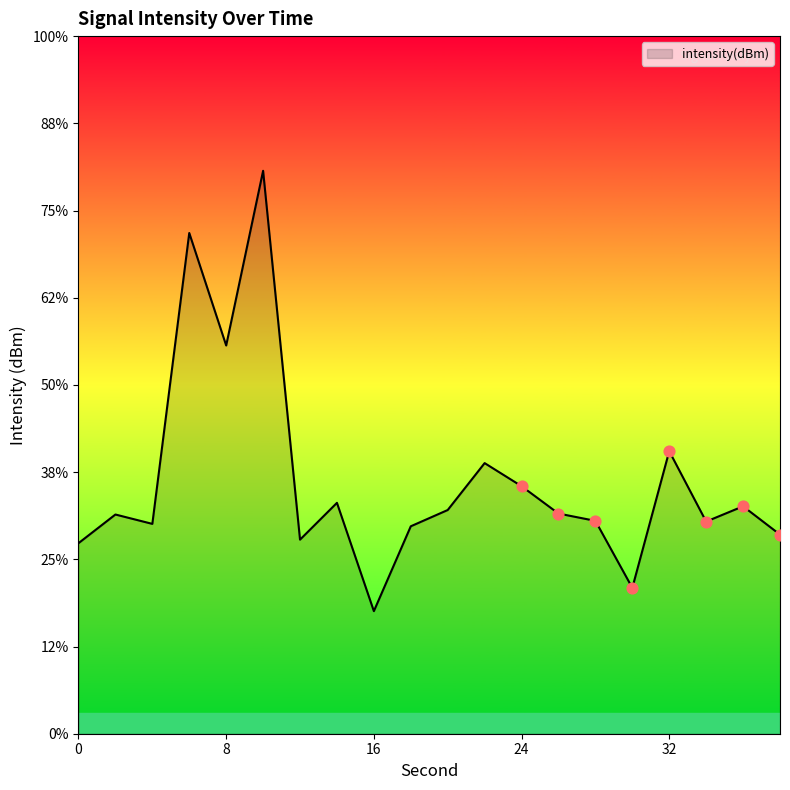

Which has a higher value, 18 or 36?

36